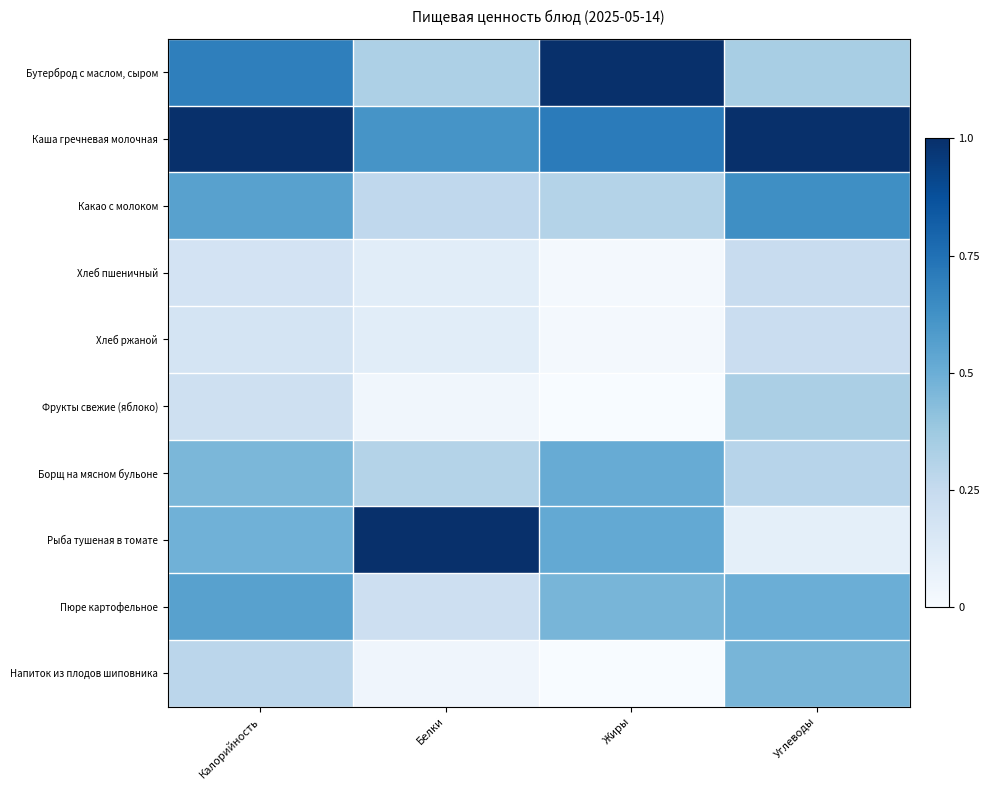

What is the total value across all series at Жиры?

3.5